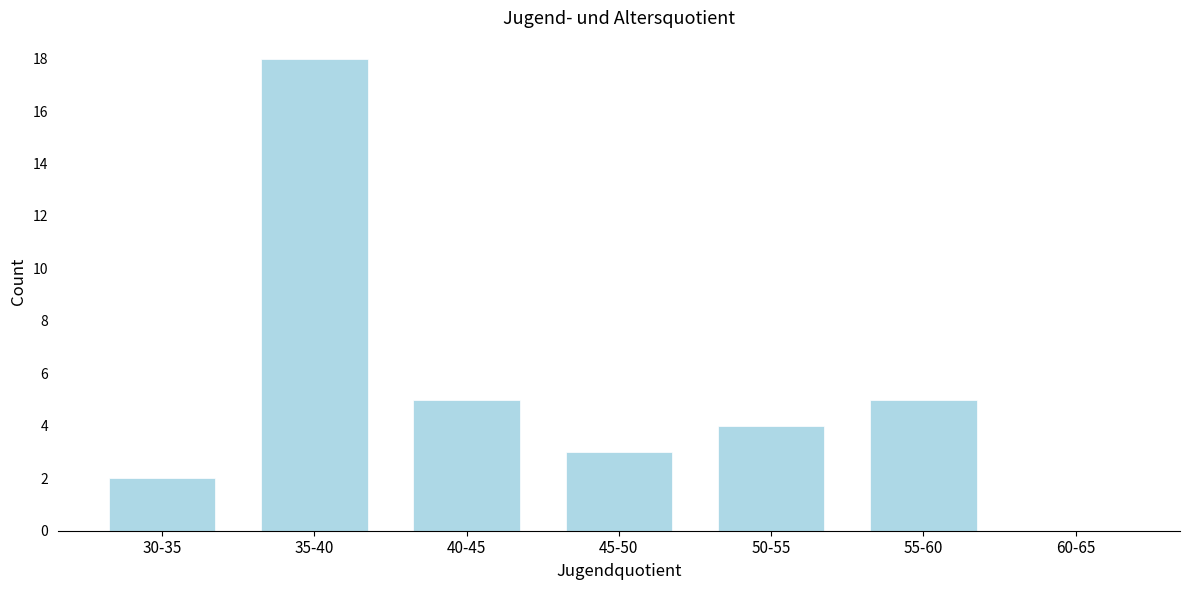

Reading left to right, list all the values displayed in this chart.

30-35=2	35-40=18	40-45=5	45-50=3	50-55=4	55-60=5	60-65=0